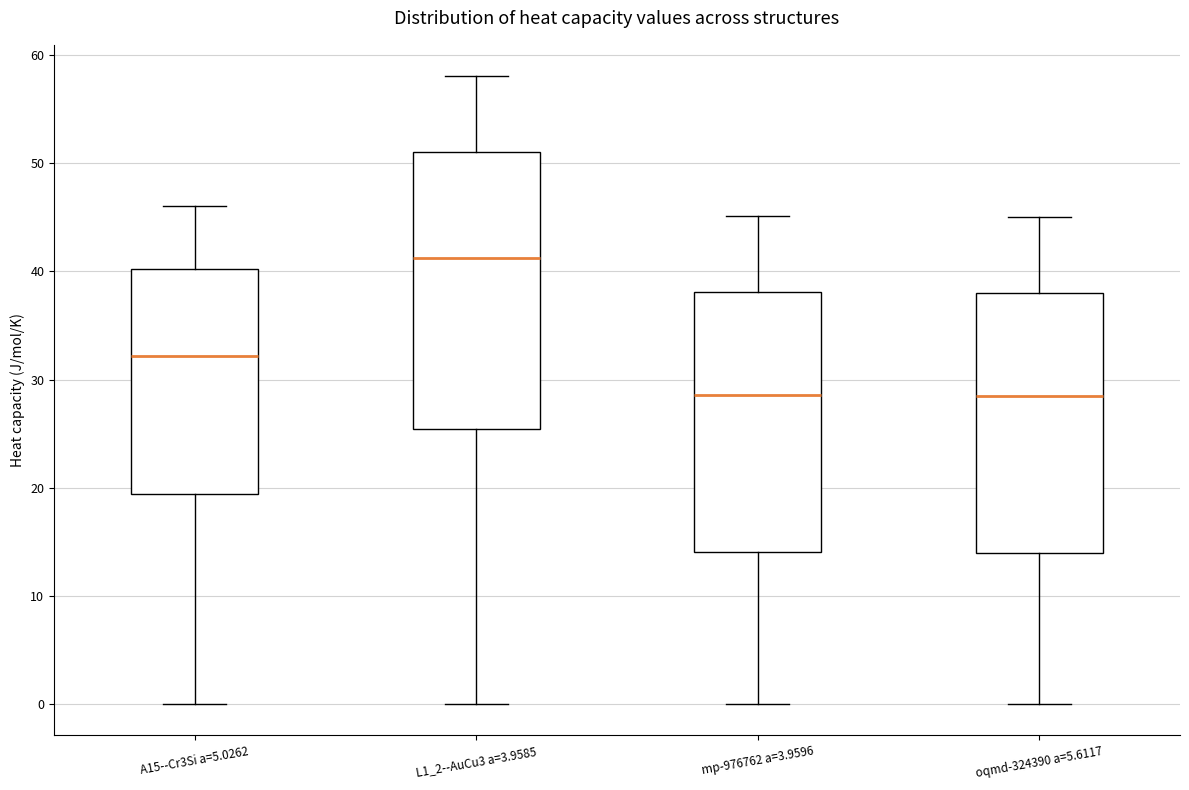

Reading left to right, transcribe this box plot: for each box, give where its median line is, the range the box spans, and where its two whiskers end, as read against the y-axis. The values are not printed on the chart, so give them approximately, as read against the axis.

A15--Cr3Si a=5.0262: median 32, box 19 to 40, whiskers 0 to 46
L1_2--AuCu3 a=3.9585: median 41, box 25 to 51, whiskers 0 to 58
mp-976762 a=3.9596: median 29, box 14 to 38, whiskers 0 to 45
oqmd-324390 a=5.6117: median 28, box 14 to 38, whiskers 0 to 45